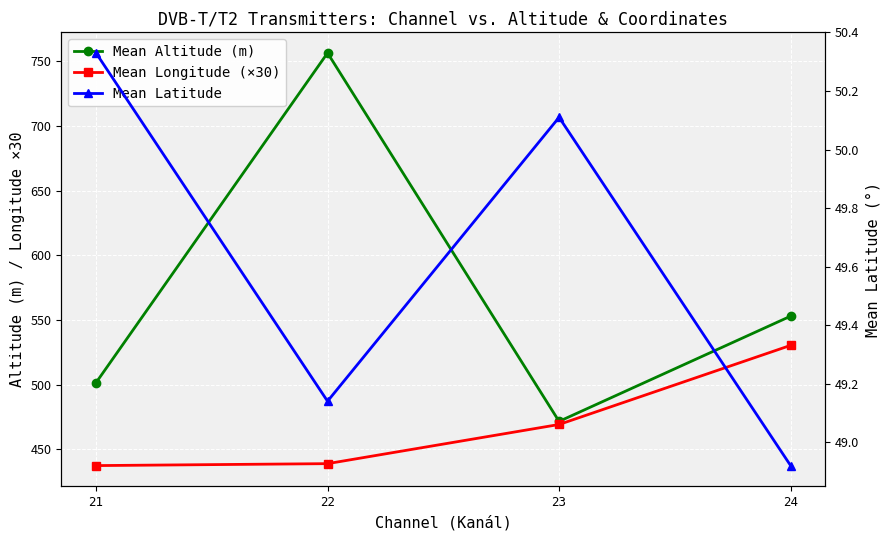

Reading left to right, transcribe all the data shown in this chart.

Mean Altitude (m): 501.5	756.6	471.6	553.0
Mean Longitude (×30): 437.4	438.9	469.2	530.4
Mean Latitude: 50.3	49.1	50.1	48.9